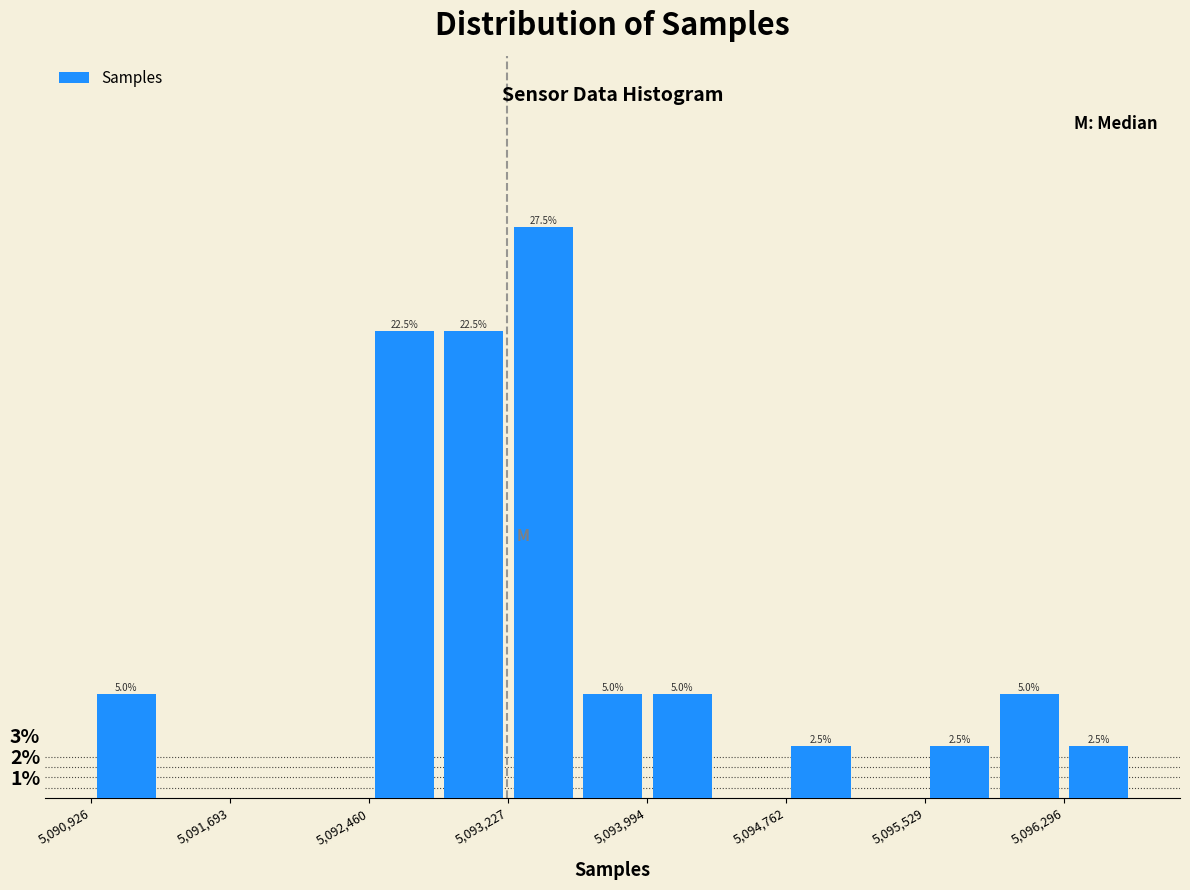

Read against the x-axis, roughly where is the centre of the tallest bar?

5093400